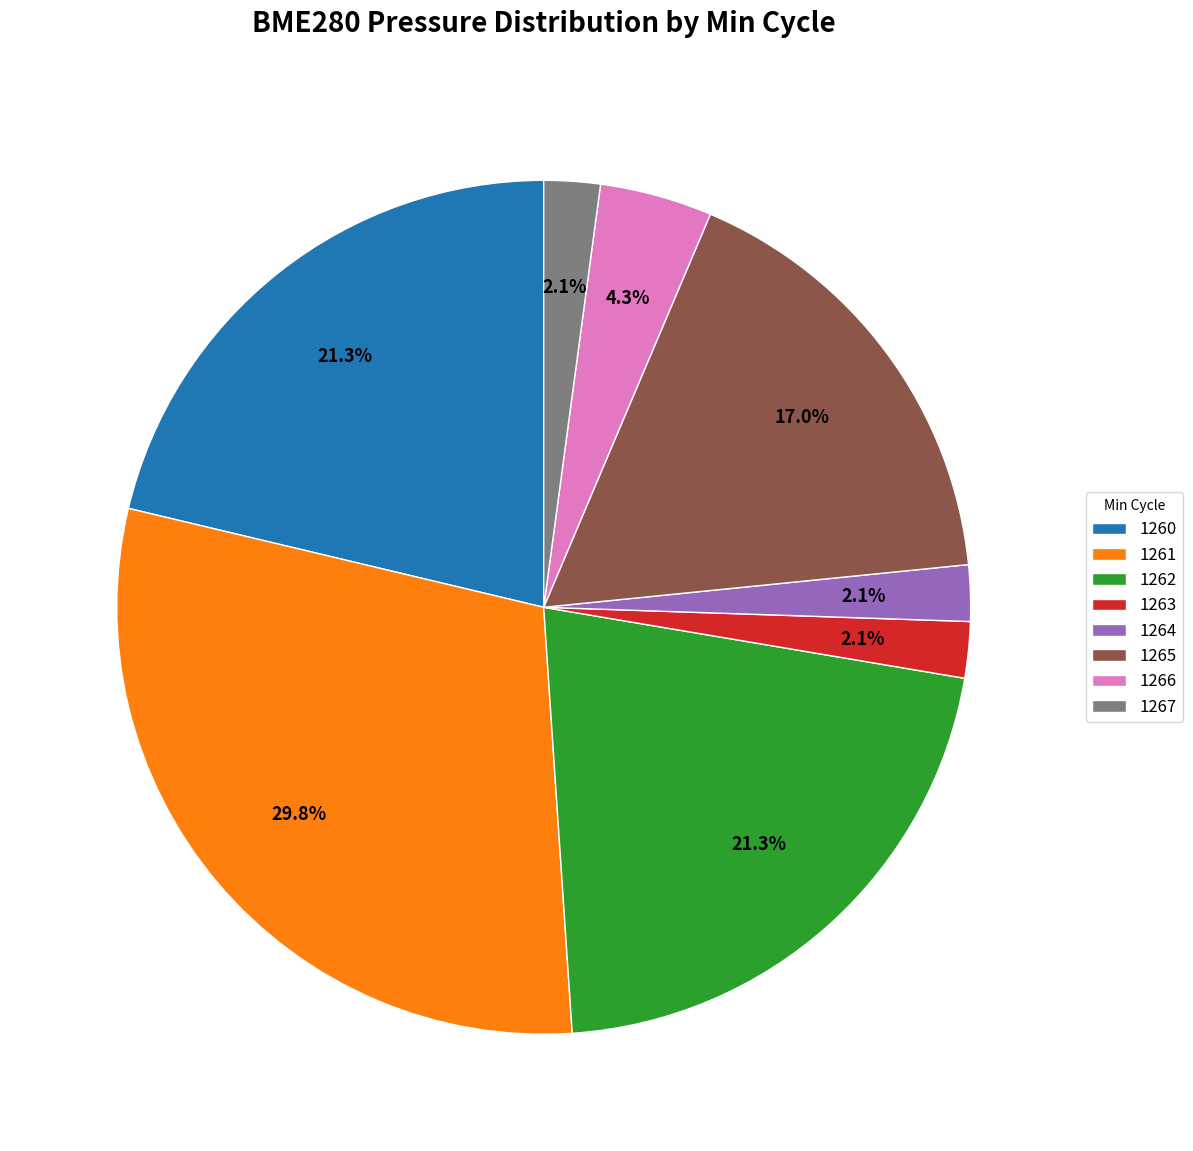

To the nearest percent, what percentage of the pie is 1262?

21%